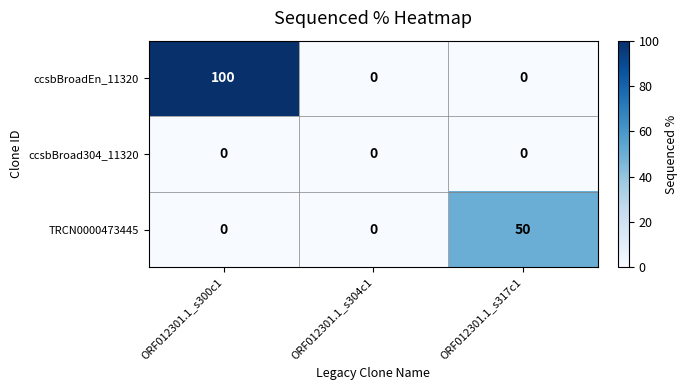

What is the greatest value displayed?

100